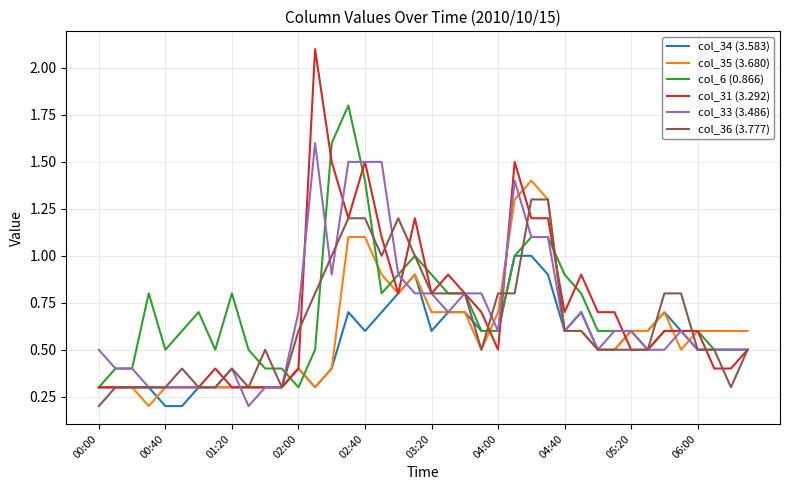

What is the difference between the second highest and minimum values in the col_34 (3.583) series?

0.8